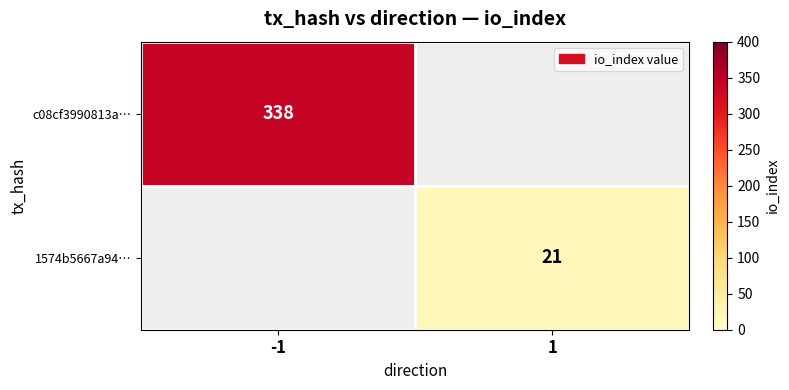

Is the value of 1574b5667a94… at 1 greater than the value of c08cf3990813a… at -1?

No